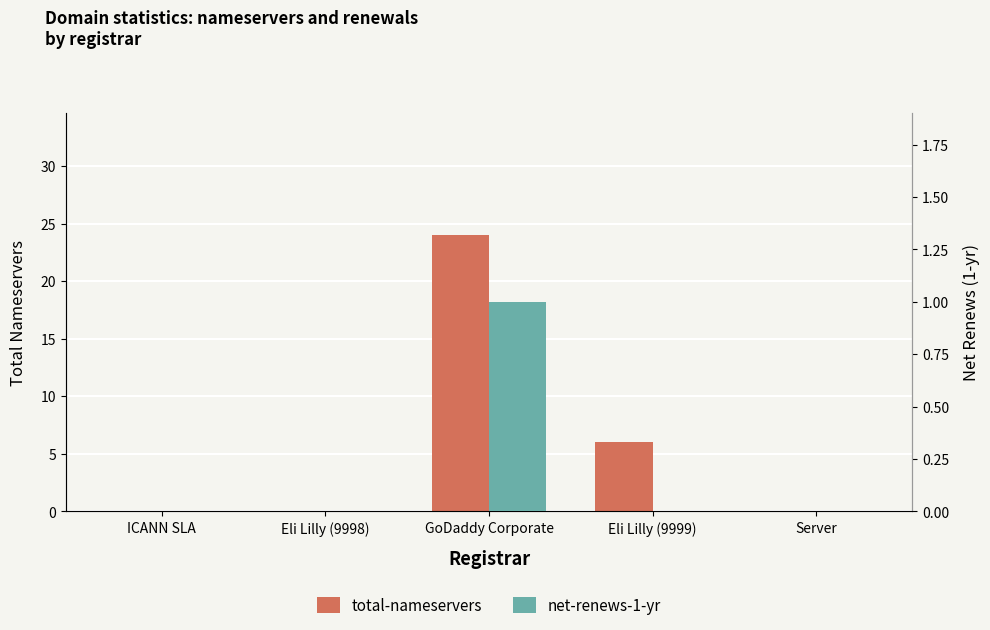

True or false: total-nameservers has a value of -8 at Server.

False